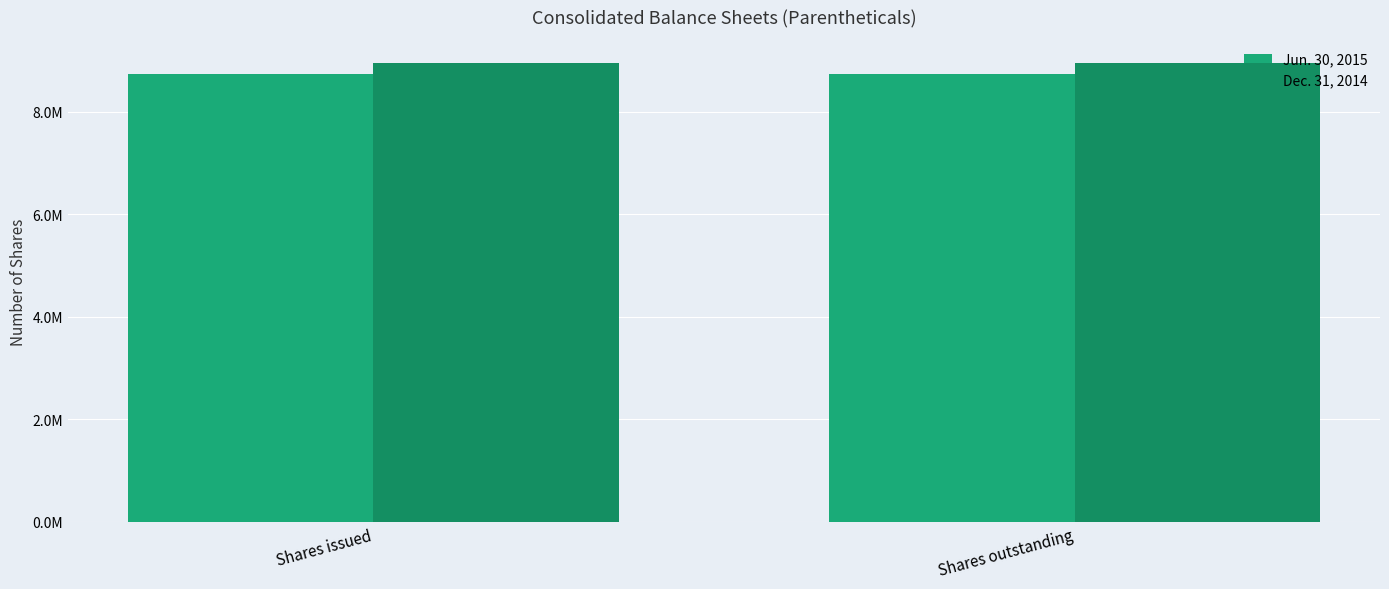

Does the chart contain any negative values?

No